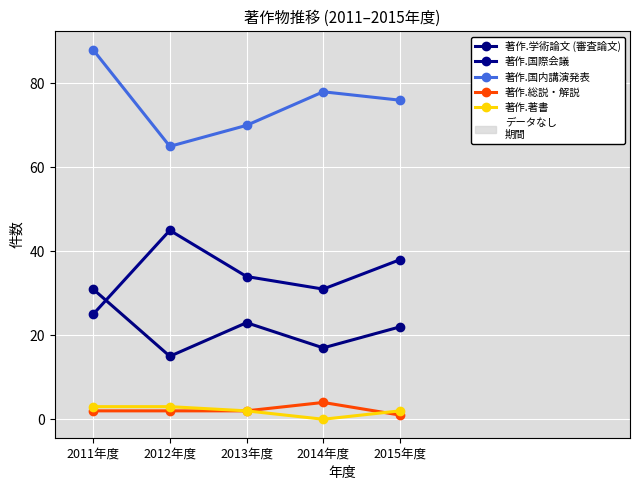

What is the sum of the 著作.総説・解説 values at 2015年度 and 2013年度?

3